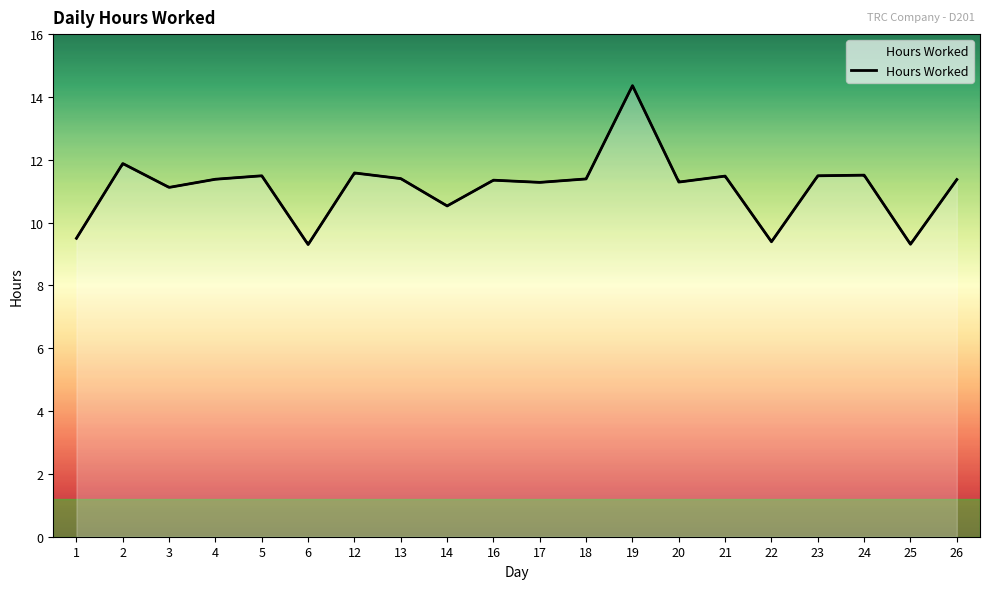

What is the value of the 15th point from the left?

11.5